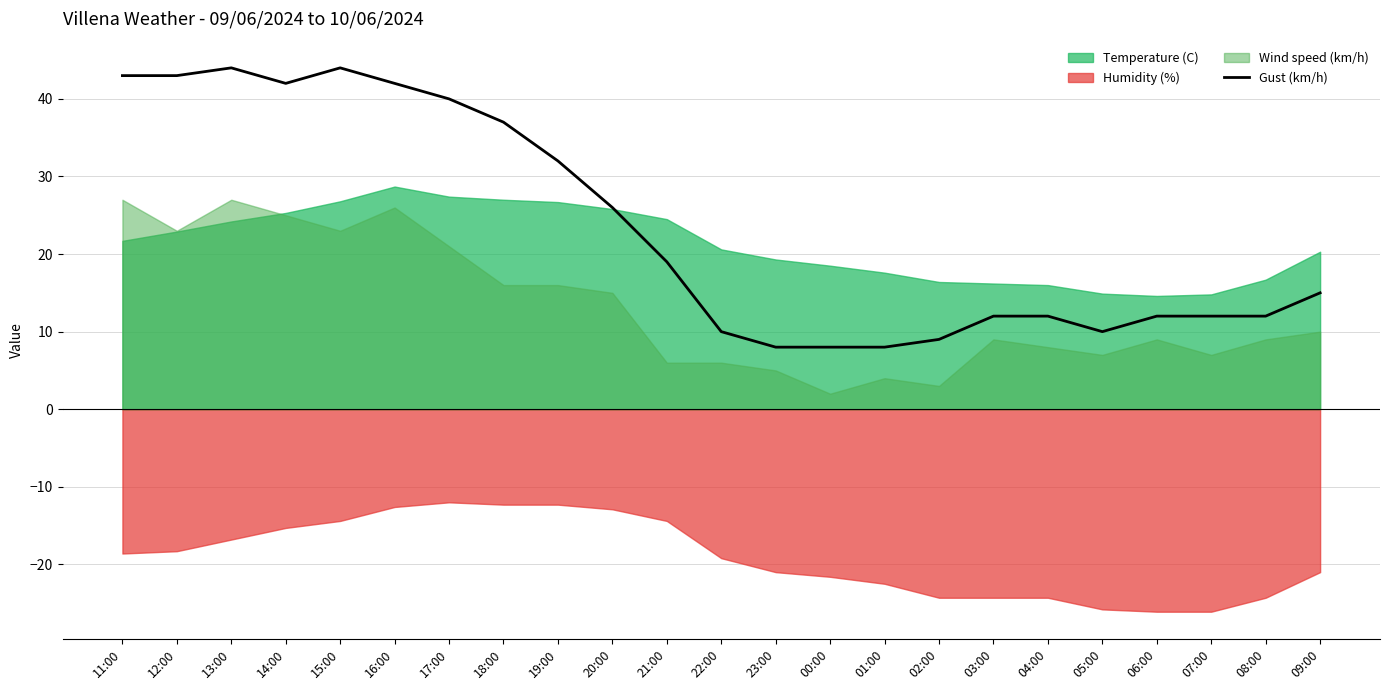

Where does the data first go above 15?

11:00